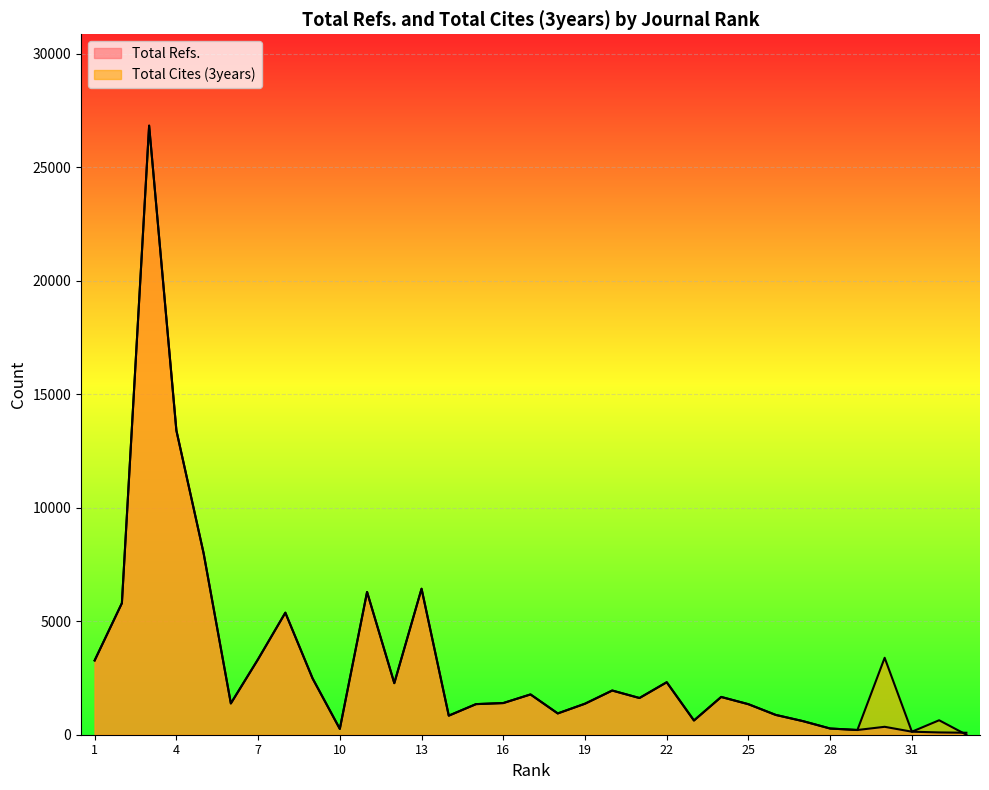

True or false: Total Cites (3years) has a value of 1348 at 15.

True